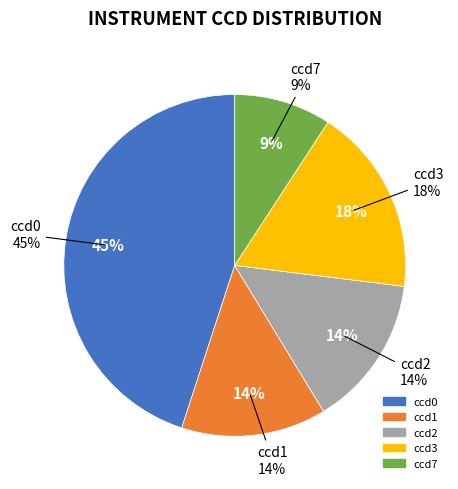

To the nearest percent, what portion does ccd2 represent?

14%